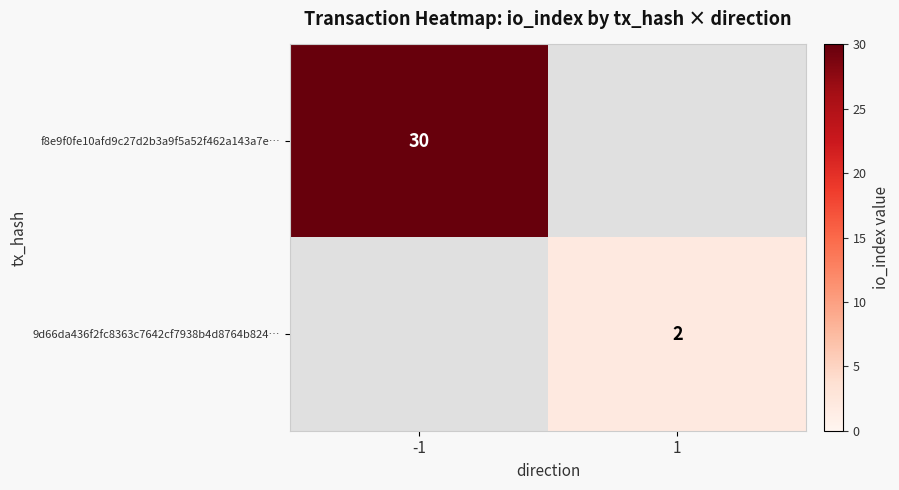

Which has a higher value, 1 or -1?

-1